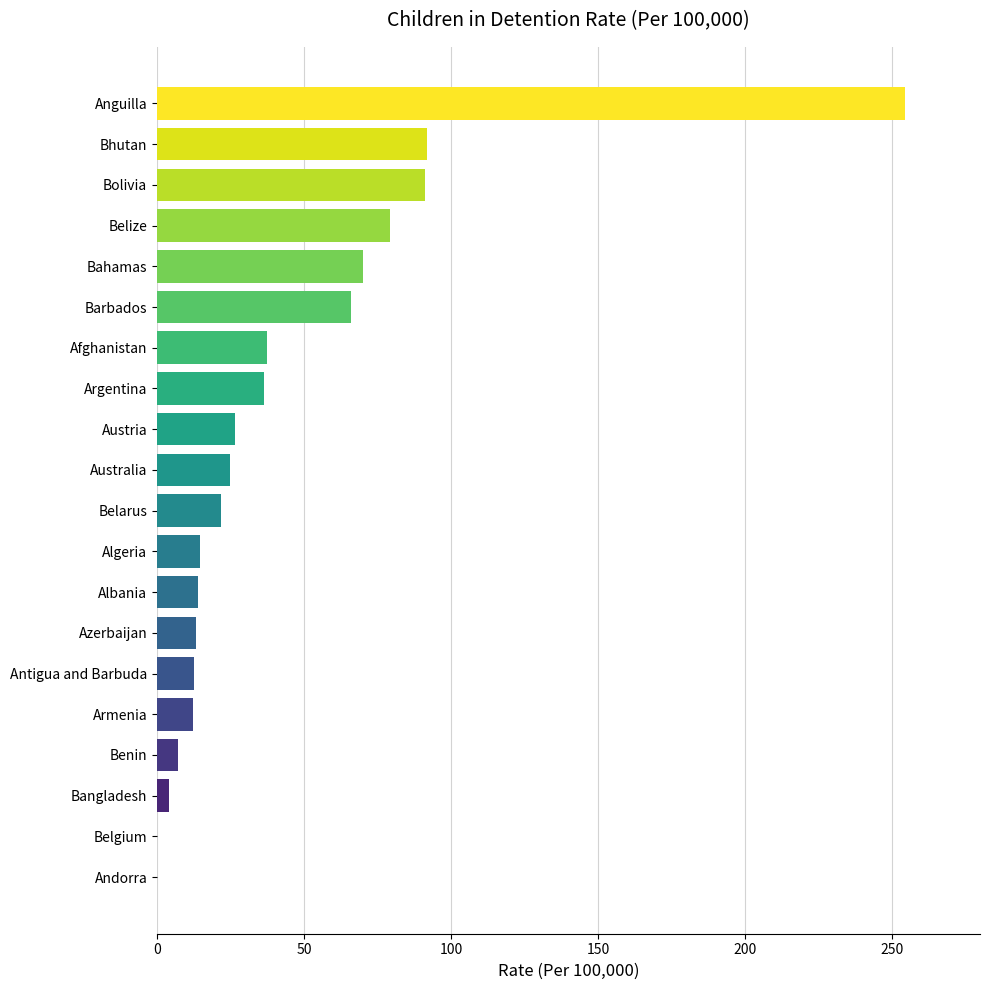

How many values exceed 24?

10